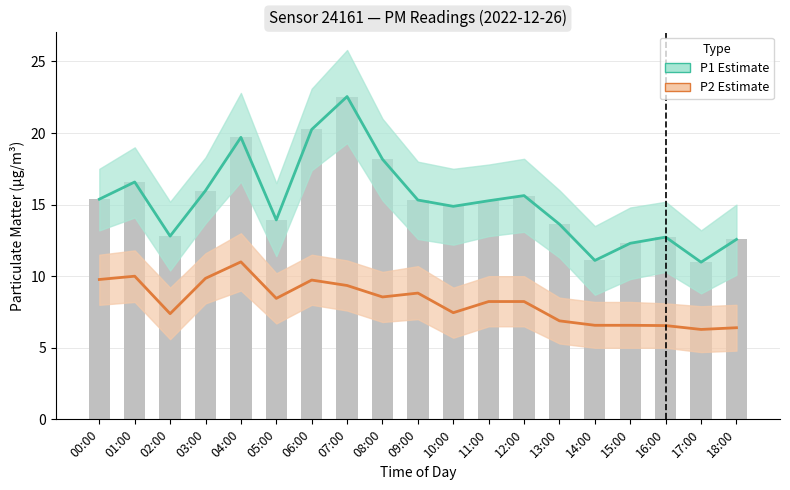

Reading left to right, what are all the values shown in this chart?

P1 estimate: 00:00=15.4	01:00=16.6	02:00=12.8	03:00=16.0	04:00=19.7	05:00=13.9	06:00=20.2	07:00=22.6	08:00=18.2	09:00=15.3	10:00=14.9	11:00=15.3	12:00=15.6	13:00=13.6	14:00=11.1	15:00=12.3	16:00=12.7	17:00=11.0	18:00=12.6
P2 estimate: 00:00=9.8	01:00=10.0	02:00=7.4	03:00=9.8	04:00=11.0	05:00=8.4	06:00=9.7	07:00=9.3	08:00=8.6	09:00=8.8	10:00=7.5	11:00=8.2	12:00=8.2	13:00=6.9	14:00=6.6	15:00=6.6	16:00=6.5	17:00=6.3	18:00=6.4
P1 raw: 00:00=15.4	01:00=16.6	02:00=12.8	03:00=16.0	04:00=19.7	05:00=13.9	06:00=20.2	07:00=22.6	08:00=18.2	09:00=15.3	10:00=14.9	11:00=15.3	12:00=15.6	13:00=13.6	14:00=11.1	15:00=12.3	16:00=12.7	17:00=11.0	18:00=12.6